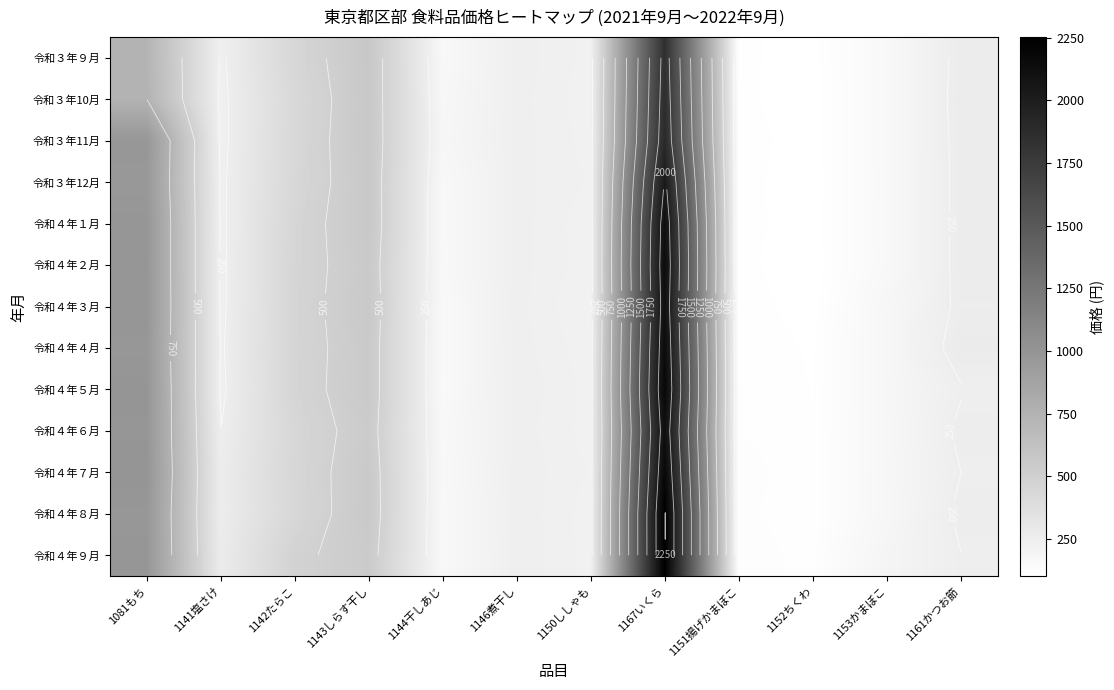

Which label corresponds to the largest value in the chart?

1167いくら